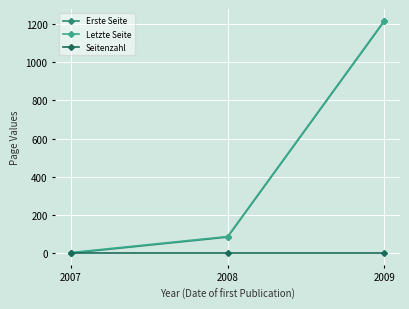

How many data points does each series have?

3